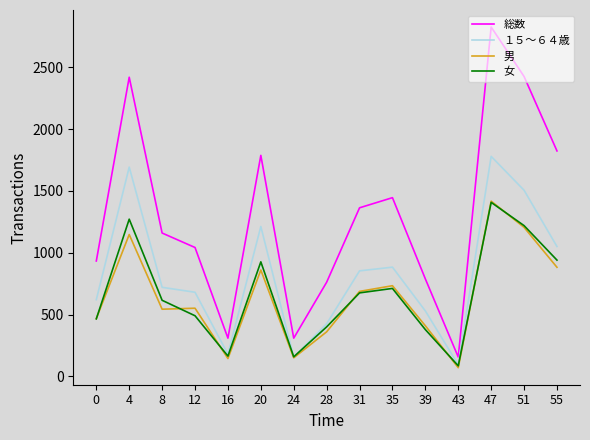

What is the difference between the １５～６４歳 values at 55 and 43?

957